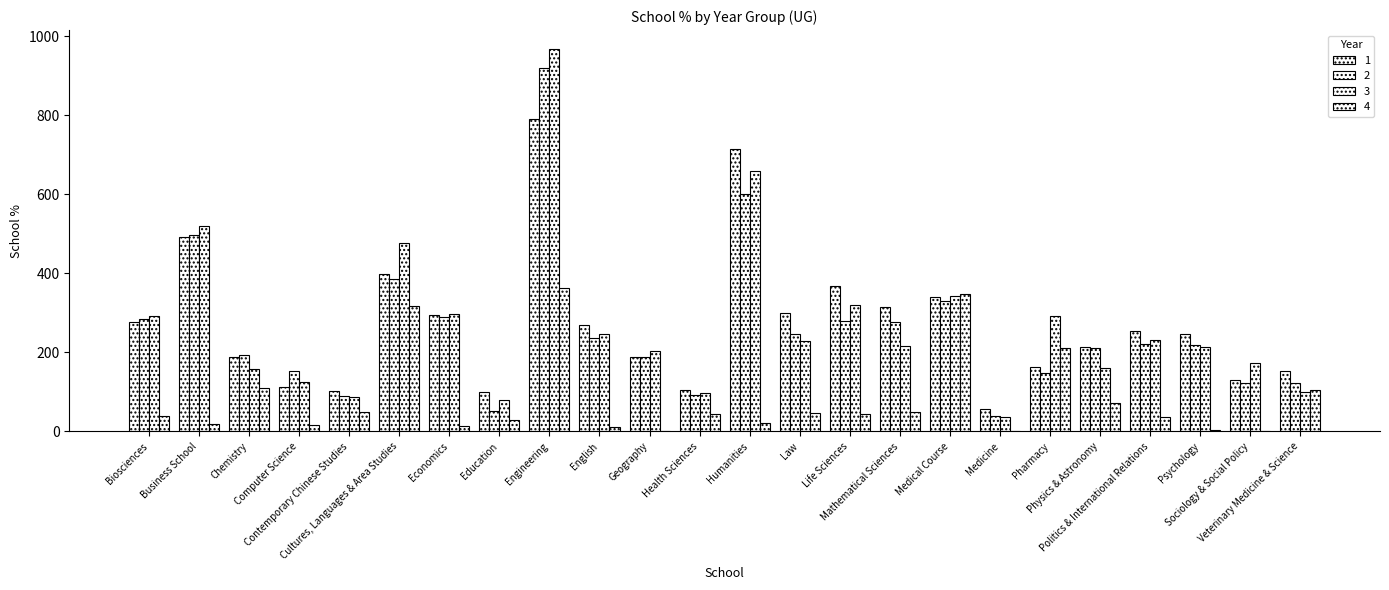

Reading left to right, extract all data points from this chart.

1: Biosciences=277.0	Business School=492.0	Chemistry=188.6	Computer Science=112.0	Contemporary Chinese Studies=103.0	Cultures, Languages & Area Studies=399.0	Economics=294.5	Education=99.0	Engineering=790.0	English=270.0	Geography=189.5	Health Sciences=106.0	Humanities=715.0	Law=299.0	Life Sciences=368.0	Mathematical Sciences=314.9	Medical Course=339.0	Medicine=57.0	Pharmacy=163.0	Physics & Astronomy=213.4	Politics & International Relations=254.5	Psychology=247.0	Sociology & Social Policy=129.5	Veterinary Medicine & Science=154.0
2: Biosciences=285.0	Business School=497.5	Chemistry=194.0	Computer Science=153.0	Contemporary Chinese Studies=90.0	Cultures, Languages & Area Studies=386.5	Economics=289.5	Education=52.0	Engineering=920.0	English=235.5	Geography=189.0	Health Sciences=92.0	Humanities=601.0	Law=247.0	Life Sciences=278.5	Mathematical Sciences=277.0	Medical Course=329.0	Medicine=39.0	Pharmacy=149.0	Physics & Astronomy=211.5	Politics & International Relations=222.0	Psychology=219.0	Sociology & Social Policy=123.0	Veterinary Medicine & Science=123.0
3: Biosciences=293.0	Business School=519.5	Chemistry=158.7	Computer Science=125.0	Contemporary Chinese Studies=88.5	Cultures, Languages & Area Studies=477.5	Economics=296.0	Education=79.0	Engineering=967.0	English=246.5	Geography=204.0	Health Sciences=98.0	Humanities=659.5	Law=229.0	Life Sciences=319.5	Mathematical Sciences=216.7	Medical Course=342.0	Medicine=36.0	Pharmacy=291.0	Physics & Astronomy=161.2	Politics & International Relations=231.5	Psychology=214.0	Sociology & Social Policy=173.0	Veterinary Medicine & Science=101.0
4: Biosciences=38.0	Business School=18.0	Chemistry=109.6	Computer Science=17.0	Contemporary Chinese Studies=50.0	Cultures, Languages & Area Studies=317.0	Economics=15.0	Education=30.0	Engineering=364.0	English=11.0	Geography=0.0	Health Sciences=44.0	Humanities=20.5	Law=47.0	Life Sciences=45.0	Mathematical Sciences=48.9	Medical Course=348.0	Medicine=0.0	Pharmacy=212.0	Physics & Astronomy=72.4	Politics & International Relations=35.5	Psychology=3.0	Sociology & Social Policy=0.0	Veterinary Medicine & Science=104.0